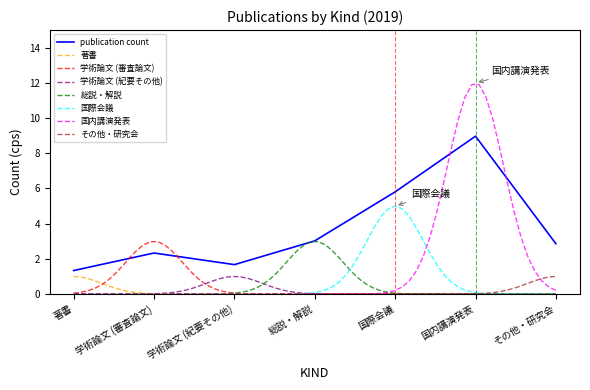

What is the difference between the maximum and second lowest values in the 学術論文 (審査論文) series?

3.0